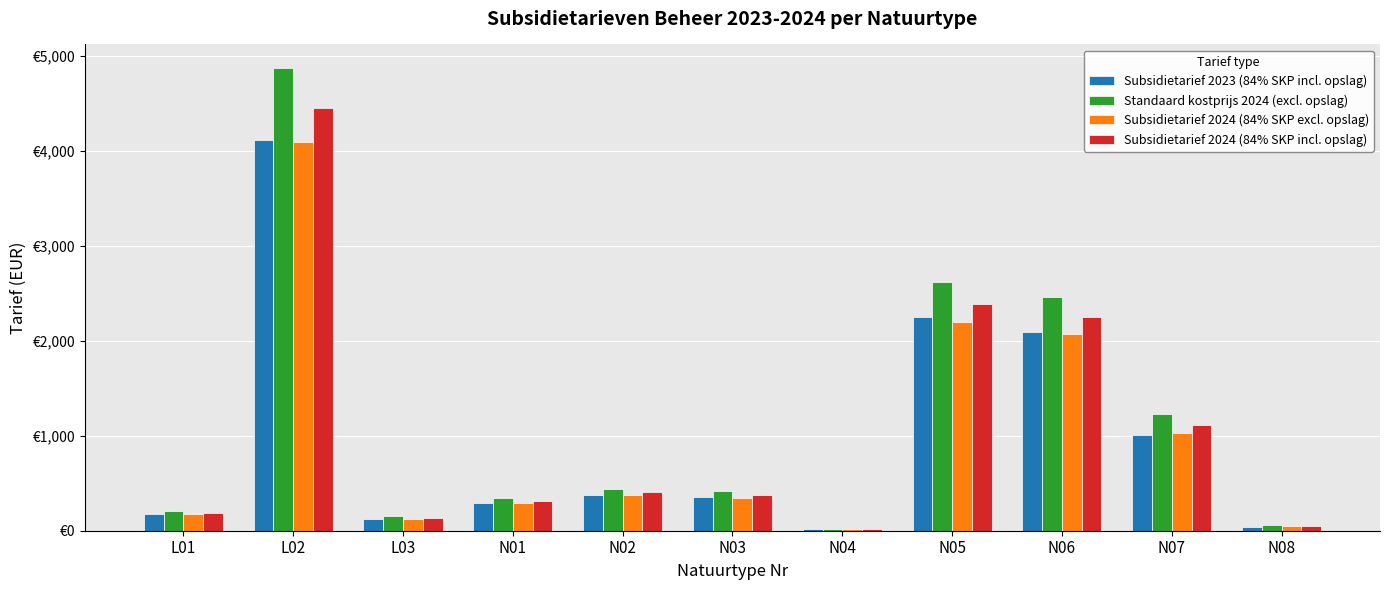

Is the value of Subsidietarief 2024 (84% SKP excl. opslag) at N06 greater than the value of Subsidietarief 2023 (84% SKP incl. opslag) at N06?

No